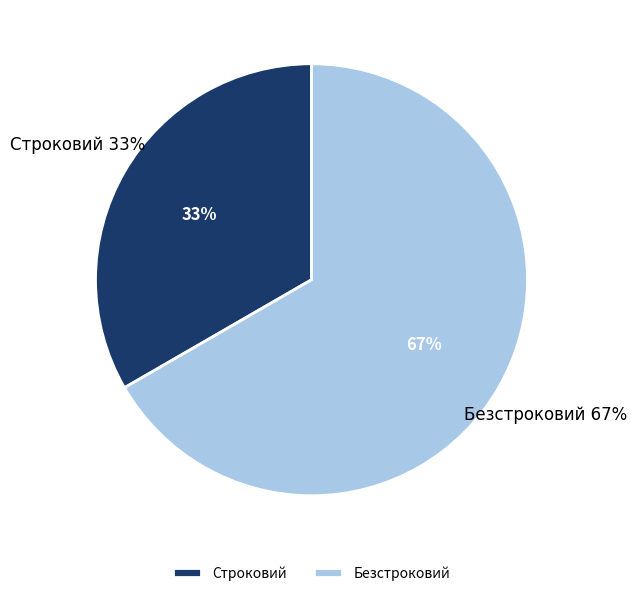

Does Строковий represent more than half of the total?

No